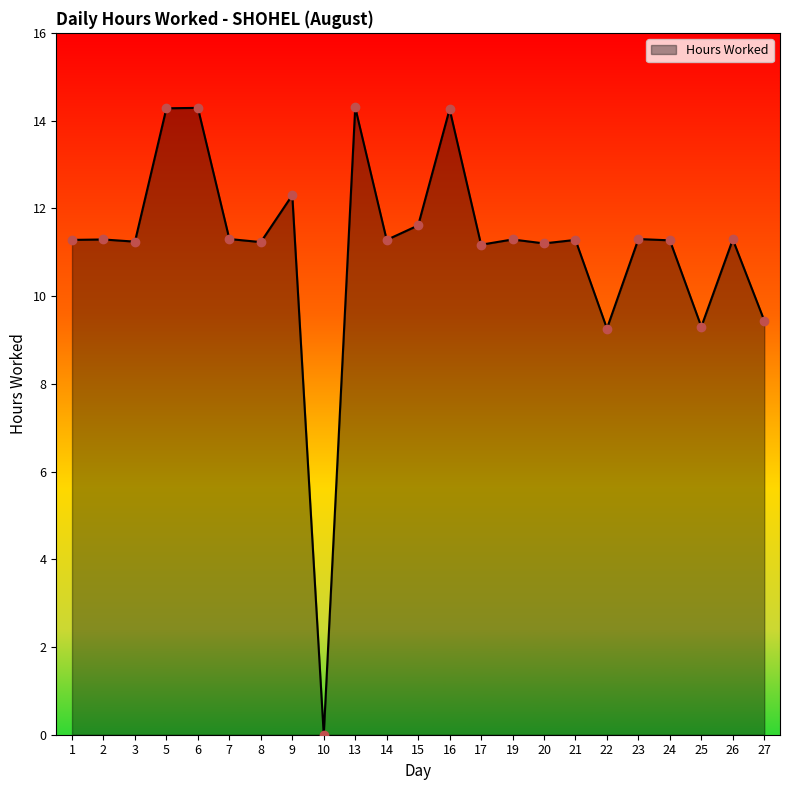

How many lines are shown in the chart?

1